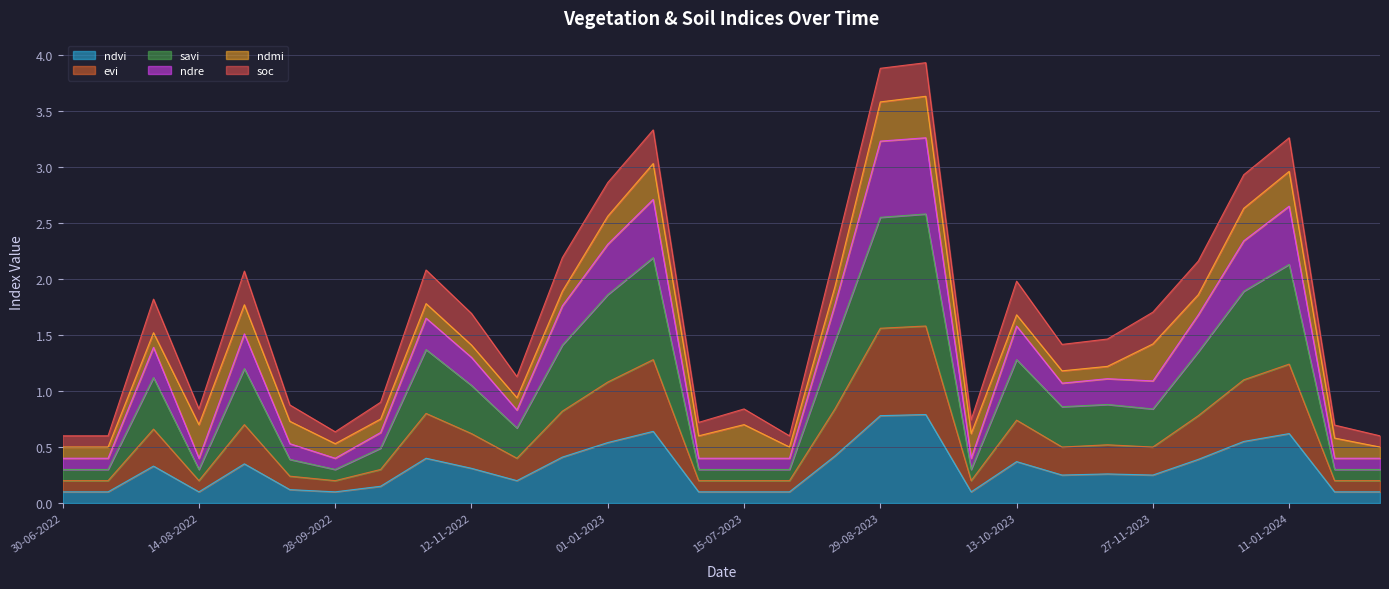

How many interior local valleys does the evi series have?

6